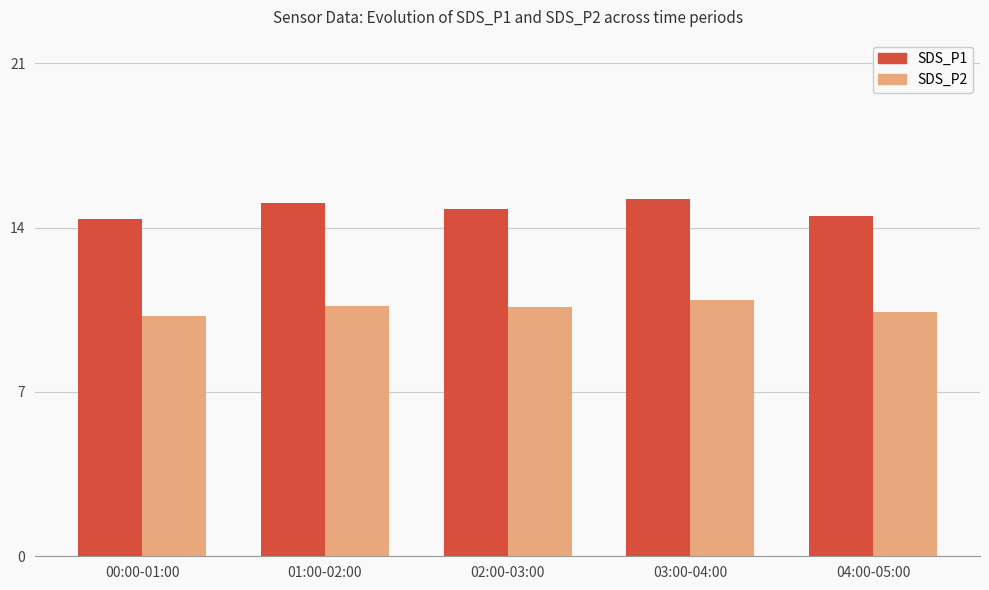

What is the label of the 3rd bar from the left?

02:00-03:00